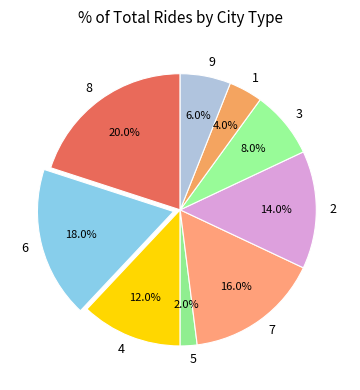

How much of the chart is everything except 7?

84.0%